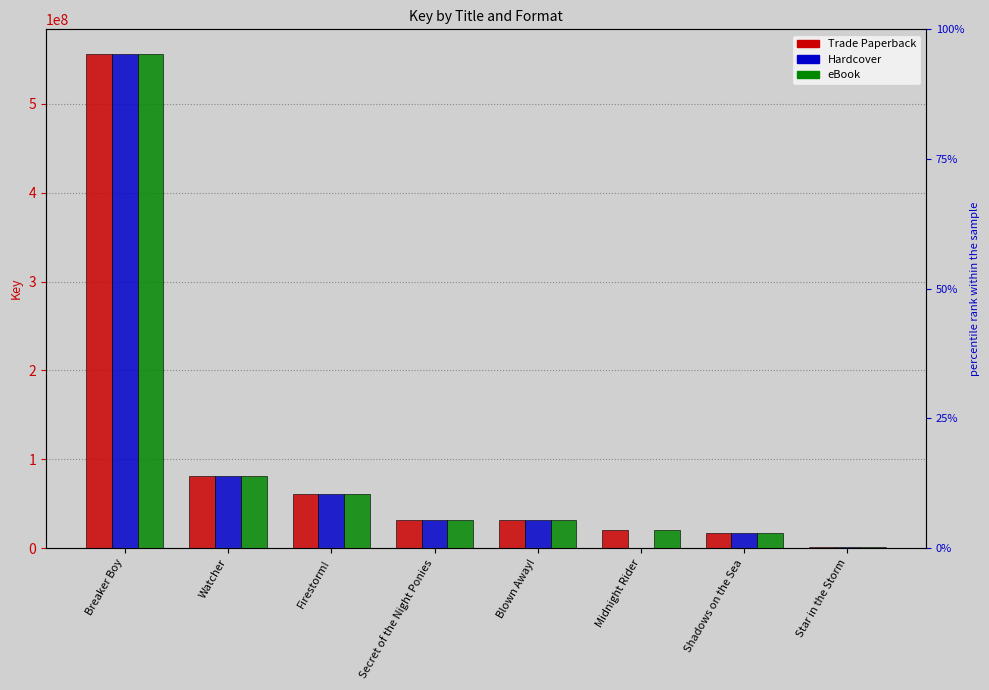

How many groups of bars are there?

8